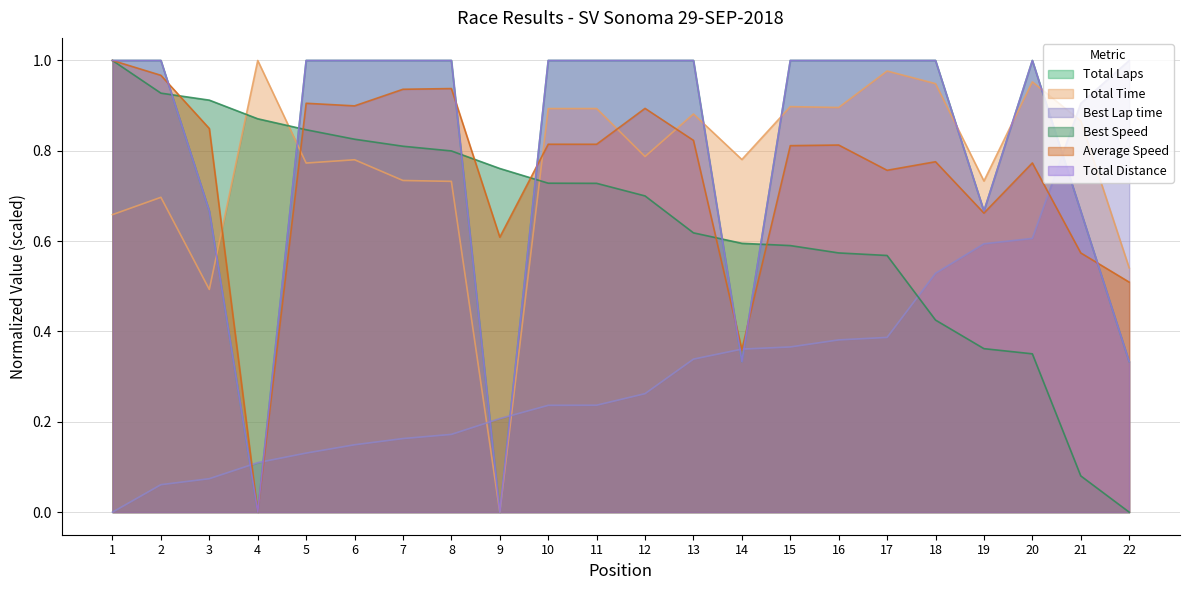

What is the maximum value for Average Speed?

1.0